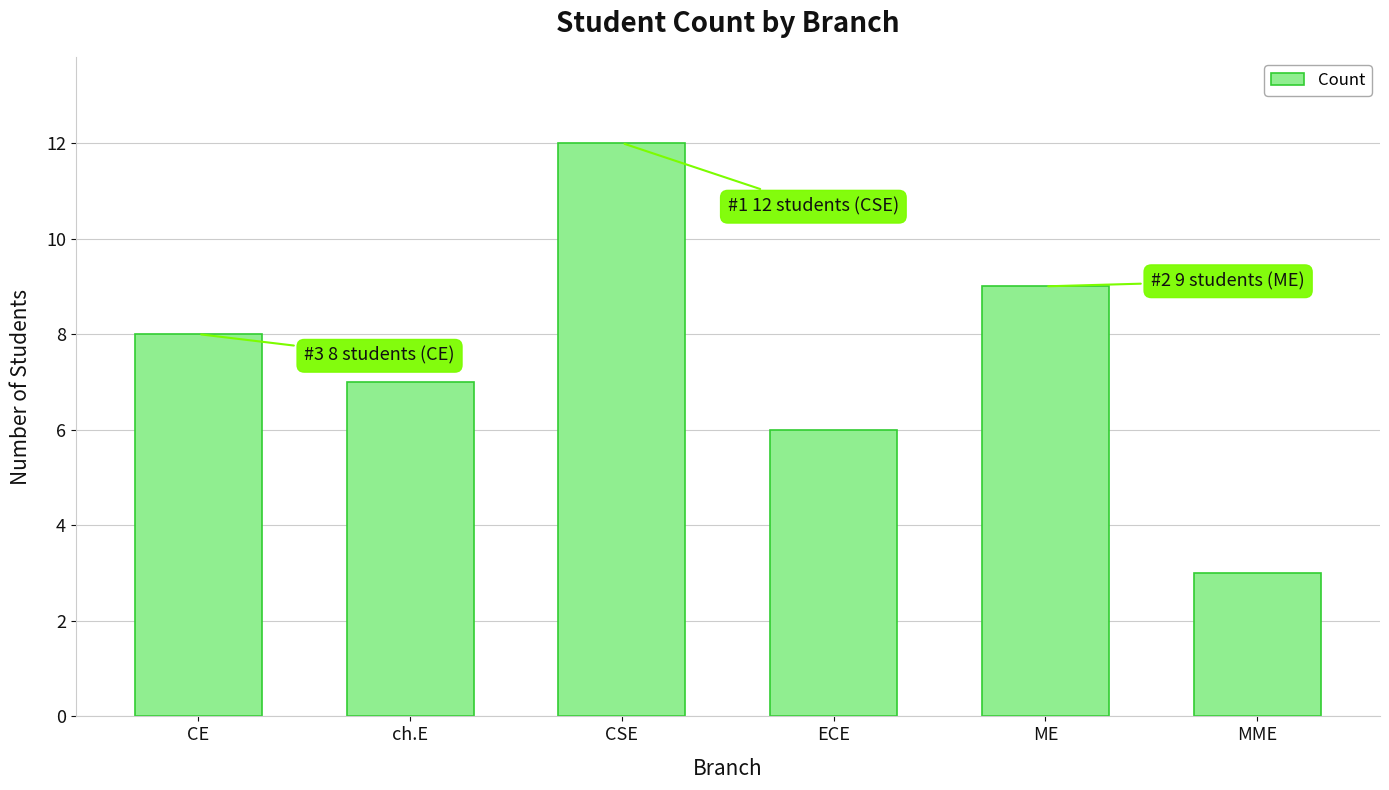

Read the value at ch.E.

7